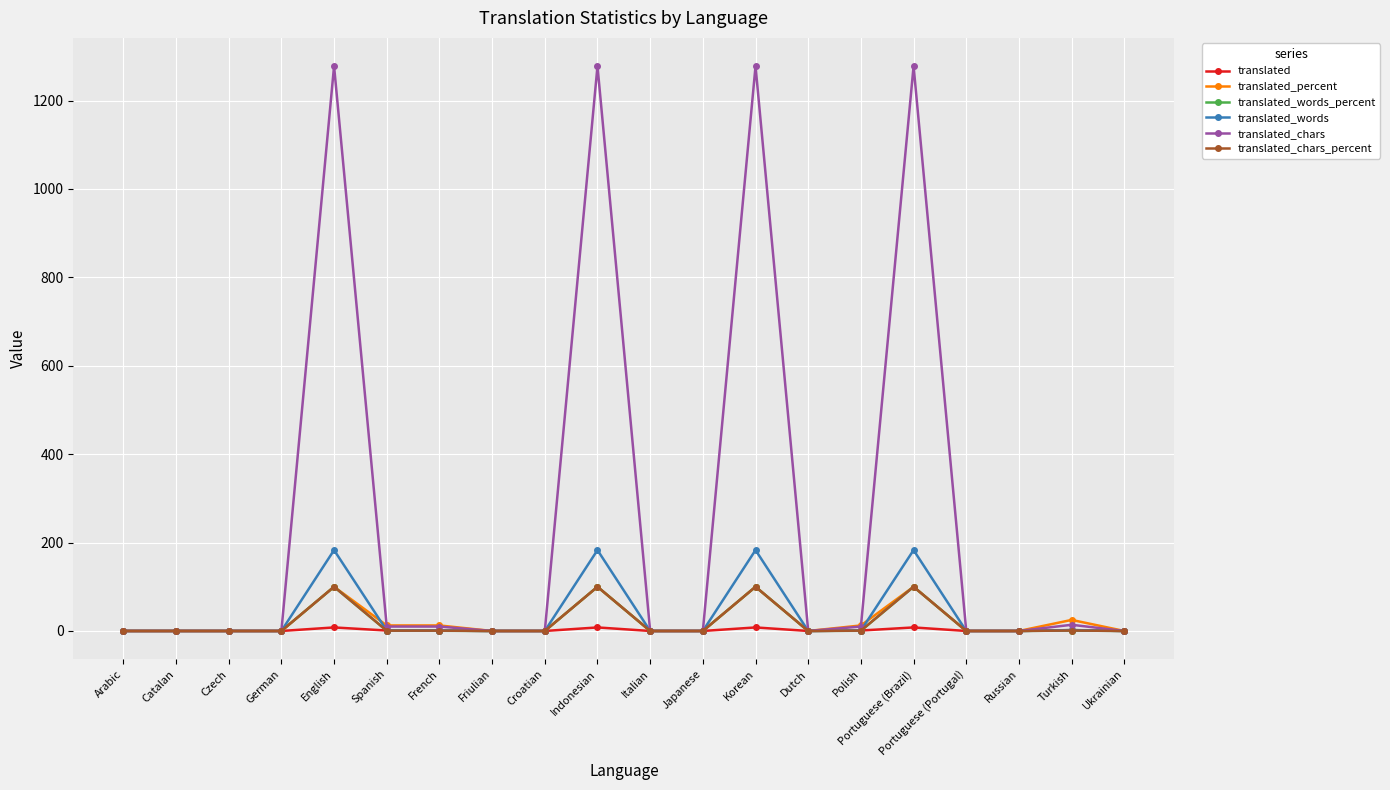

What is the maximum value for translated_words?

183.0